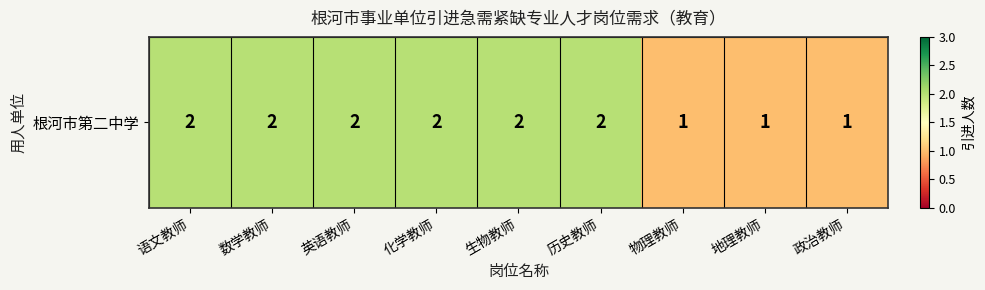

The value at 政治教师 is 0. True or false?

False